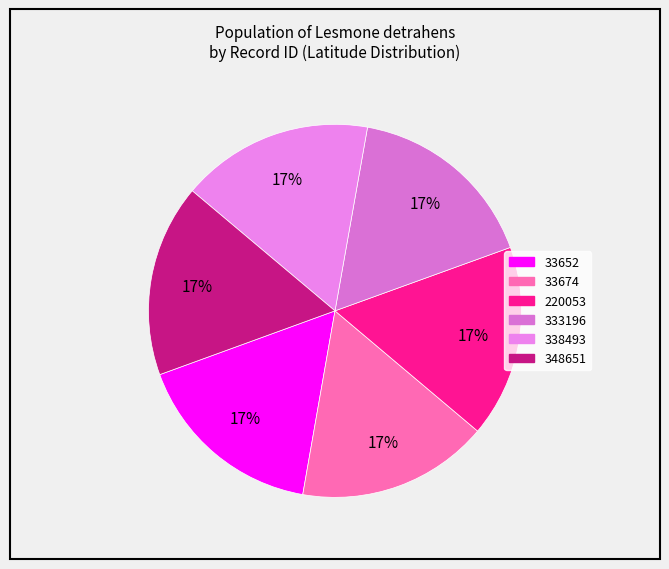

True or false: 33652 accounts for 17% of the total.

True